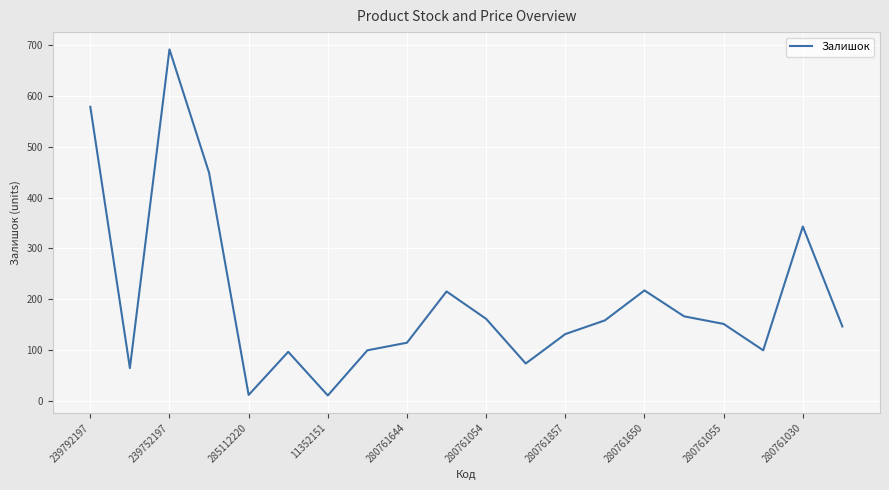

What is the greatest value displayed?

692